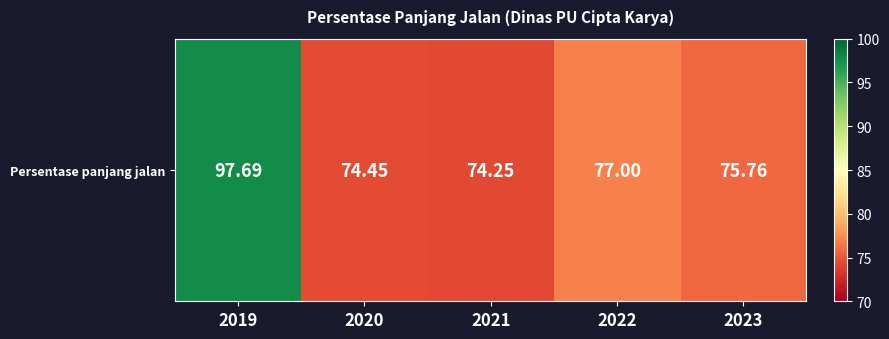

Rank the categories by value from lowest to highest.

2021, 2020, 2023, 2022, 2019